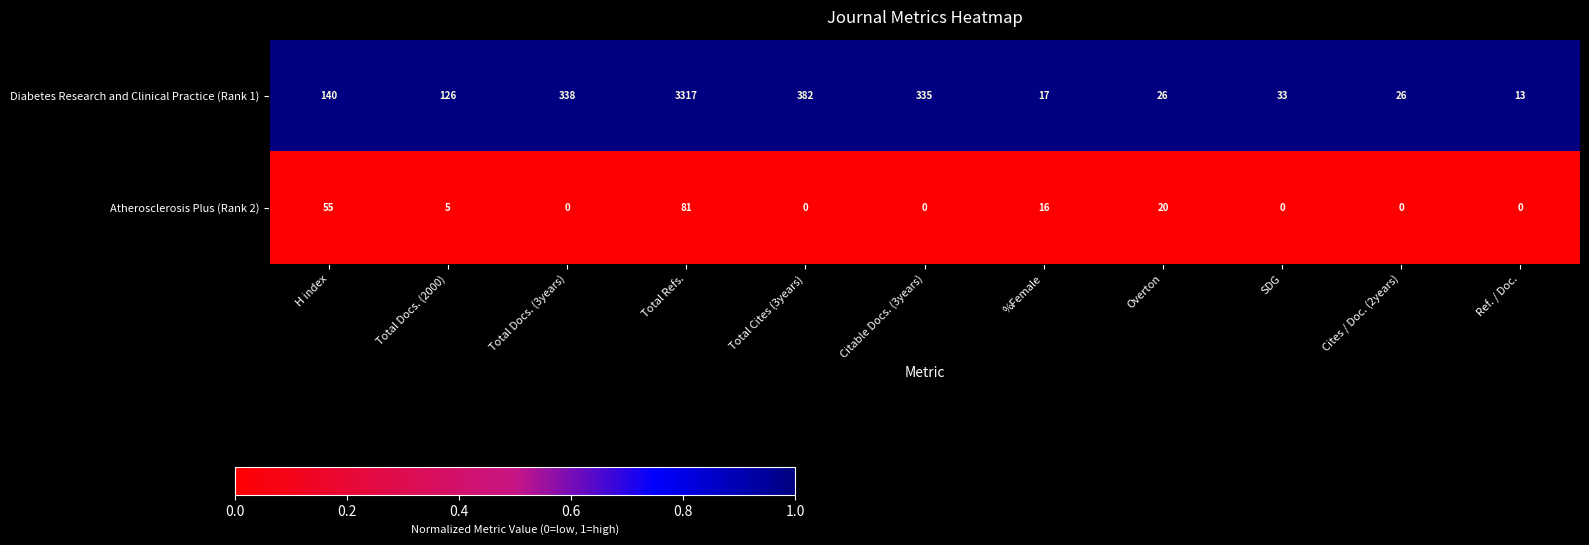

At Total Refs., list the series in order from largest to smallest.

Diabetes Research and Clinical Practice (Rank 1), Atherosclerosis Plus (Rank 2)